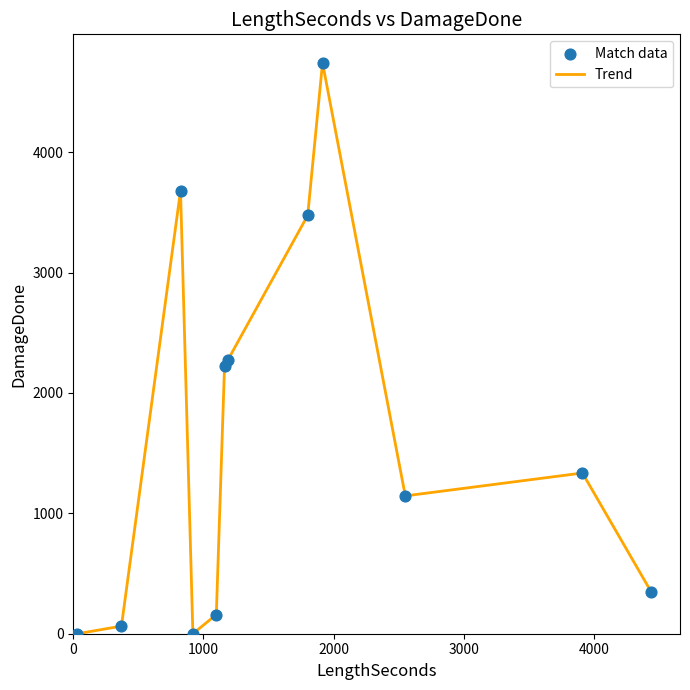

What is the difference between the maximum and minimum values?

4742